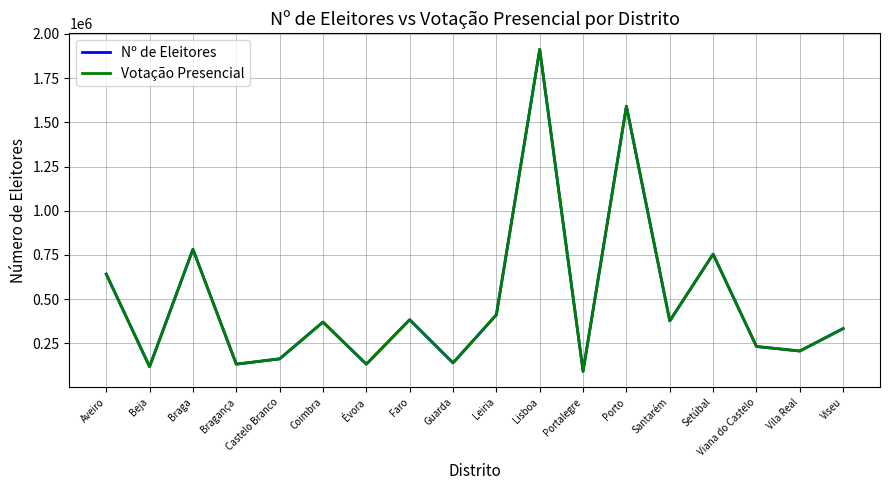

What is the approximate value of Votação Presencial at Portalegre, to the nearest 100?

92500